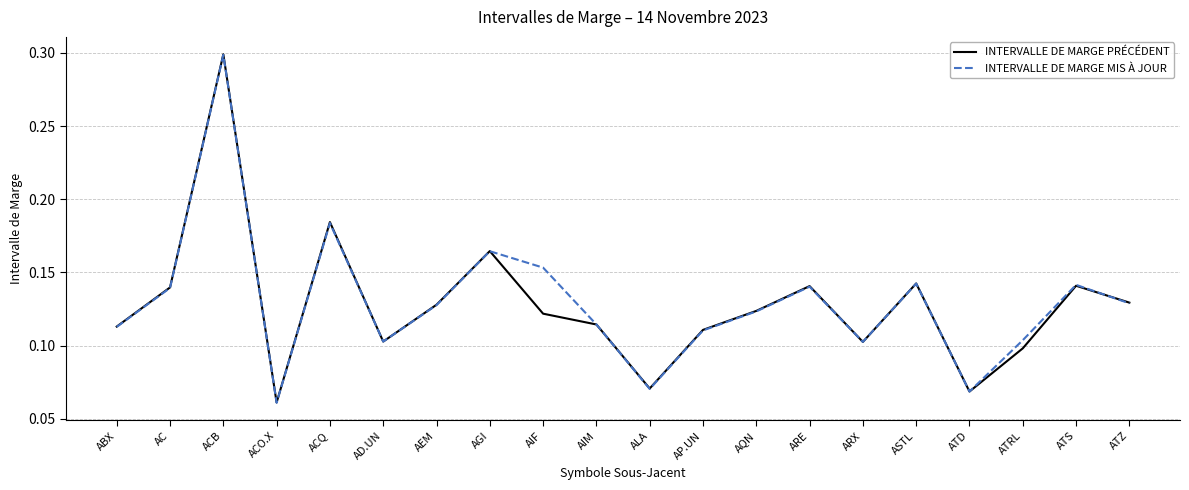

At which category is the sum across all series the highest?

ACB